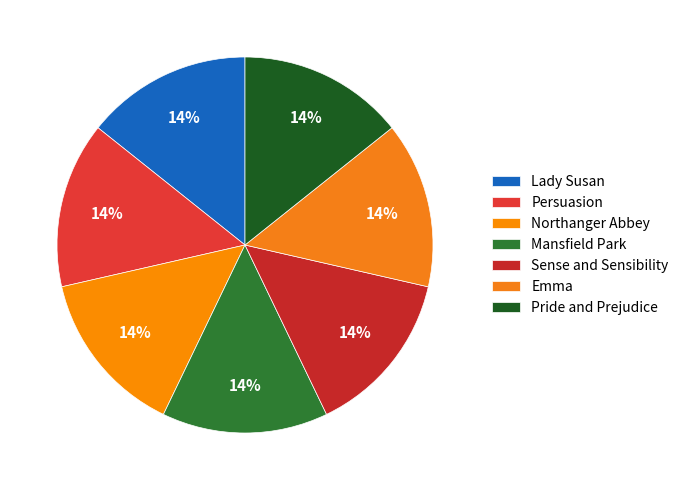

Is the sum of Lady Susan and Sense and Sensibility greater than half?

No